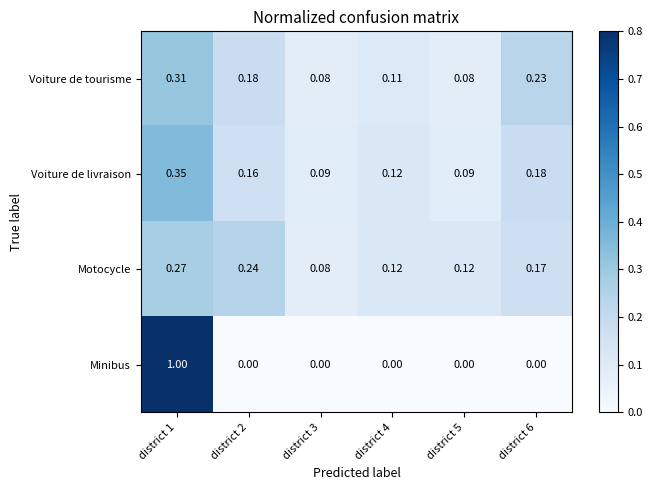

Rank the series at district 2 from highest to lowest value.

Motocycle, Voiture de tourisme, Voiture de livraison, Minibus